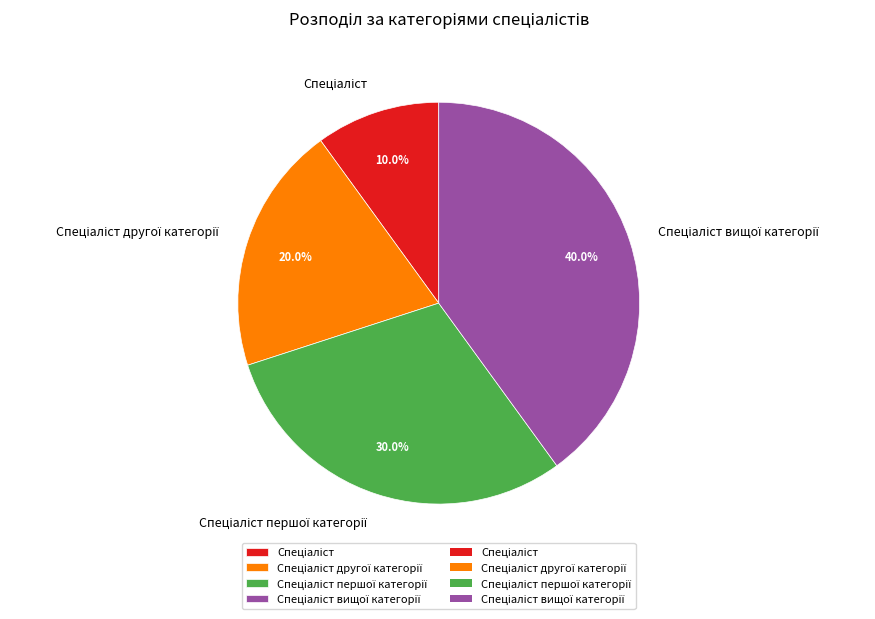

Is there any slice that represents more than half of the pie?

No